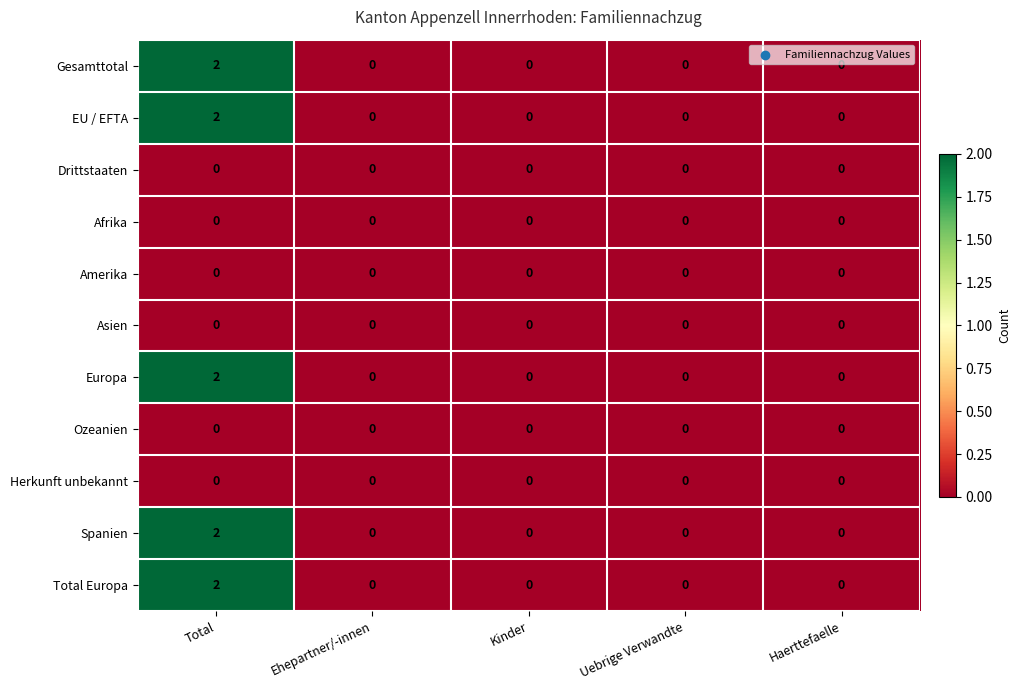

The value of Gesamttotal at Uebrige Verwandte is 0. True or false?

True